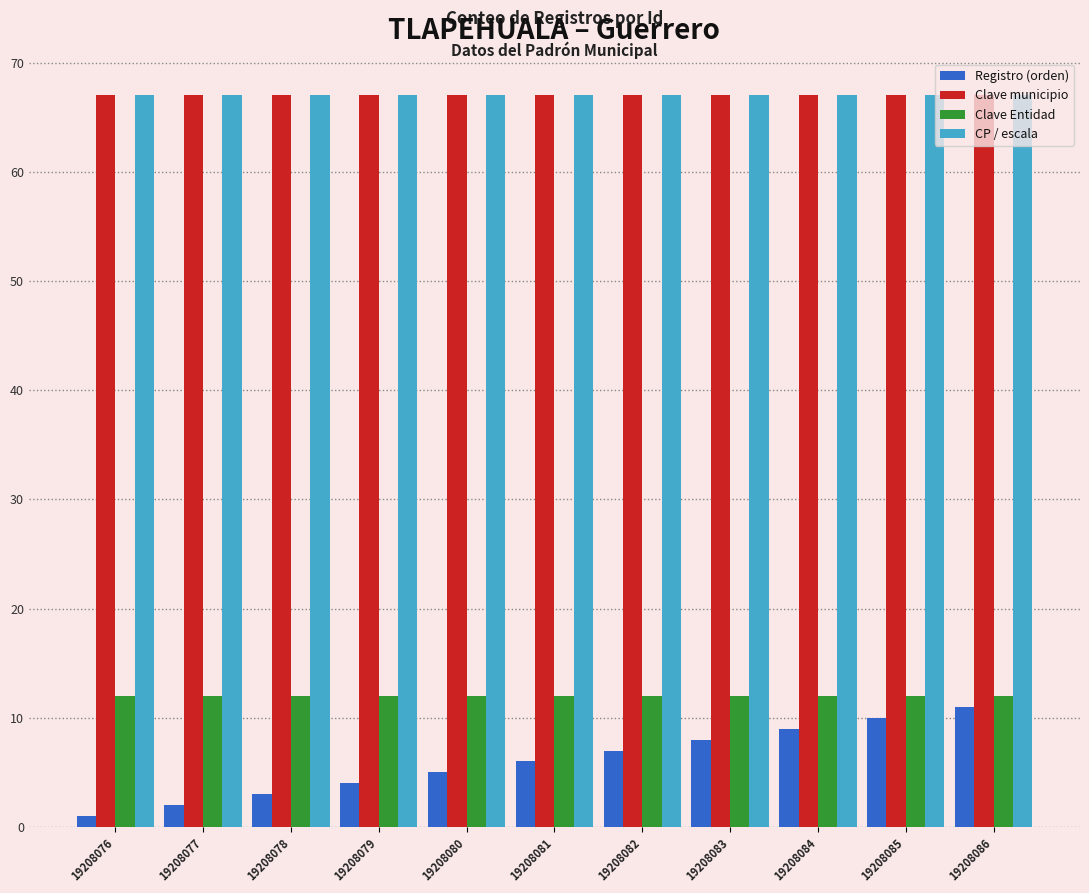

Which series has the largest range (max minus min)?

Registro (orden)